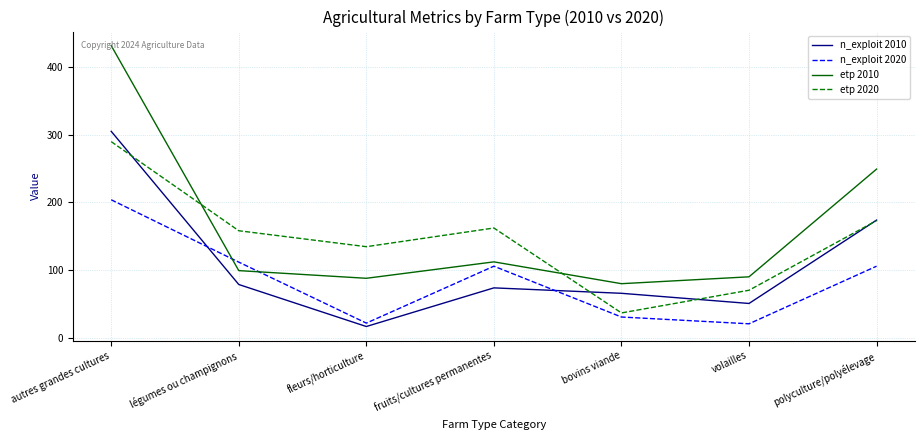

List the series in order of their overall mean, highest first.

etp 2010, etp 2020, n_exploit 2010, n_exploit 2020